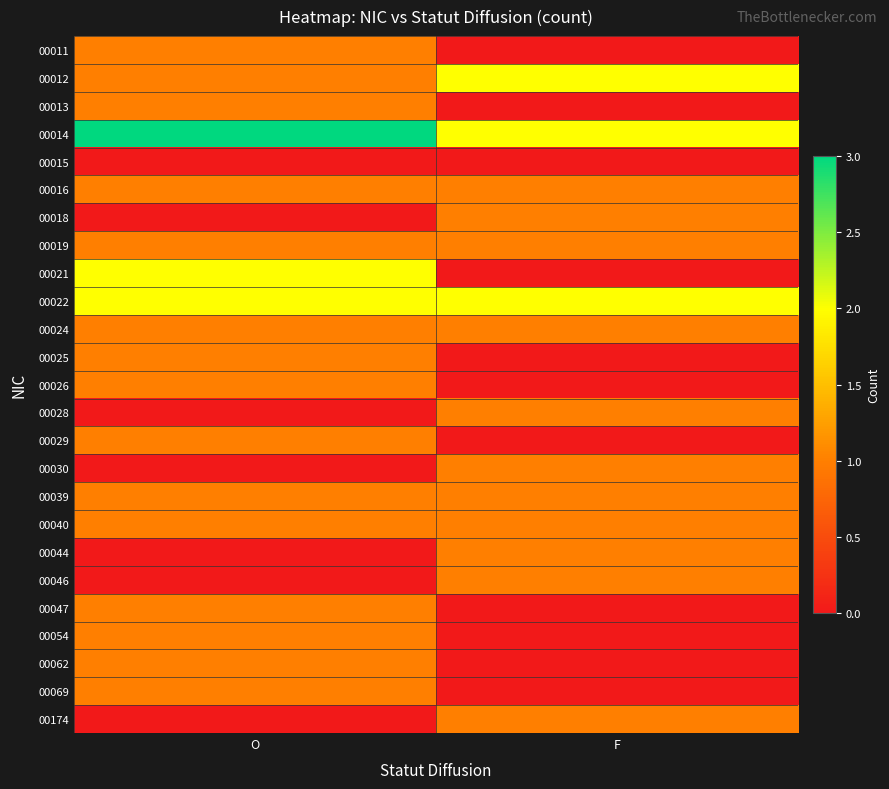

Reading left to right, list all the values displayed in this chart.

00011: O=1	F=0
00012: O=1	F=2
00013: O=1	F=0
00014: O=3	F=2
00015: O=0	F=0
00016: O=1	F=1
00018: O=0	F=1
00019: O=1	F=1
00021: O=2	F=0
00022: O=2	F=2
00024: O=1	F=1
00025: O=1	F=0
00026: O=1	F=0
00028: O=0	F=1
00029: O=1	F=0
00030: O=0	F=1
00039: O=1	F=1
00040: O=1	F=1
00044: O=0	F=1
00046: O=0	F=1
00047: O=1	F=0
00054: O=1	F=0
00062: O=1	F=0
00069: O=1	F=0
00174: O=0	F=1